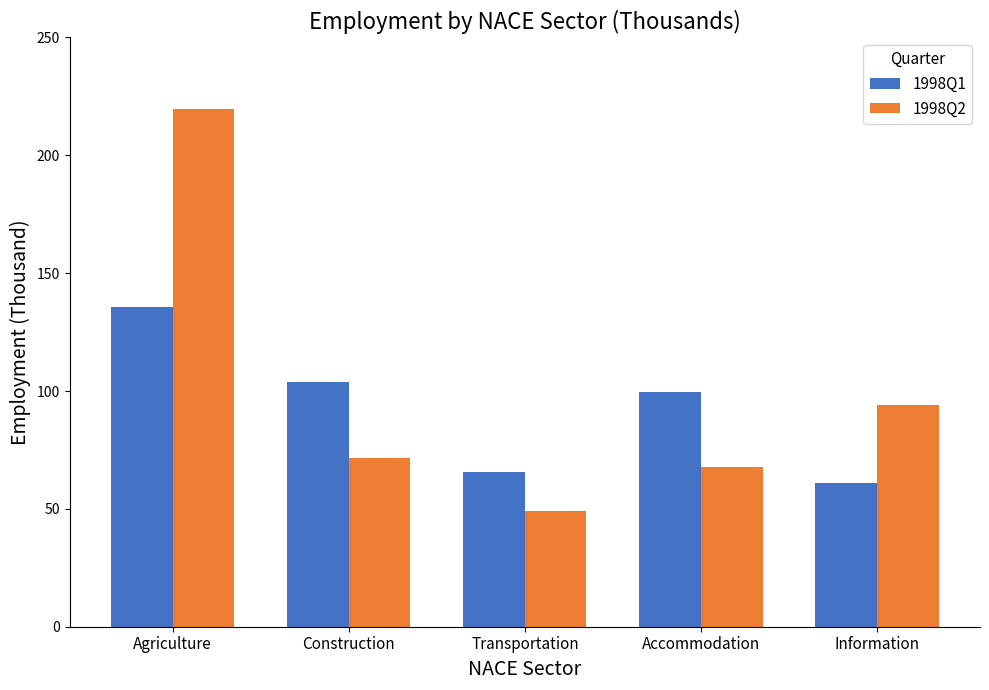

Which series has the largest total across all categories?

1998Q2